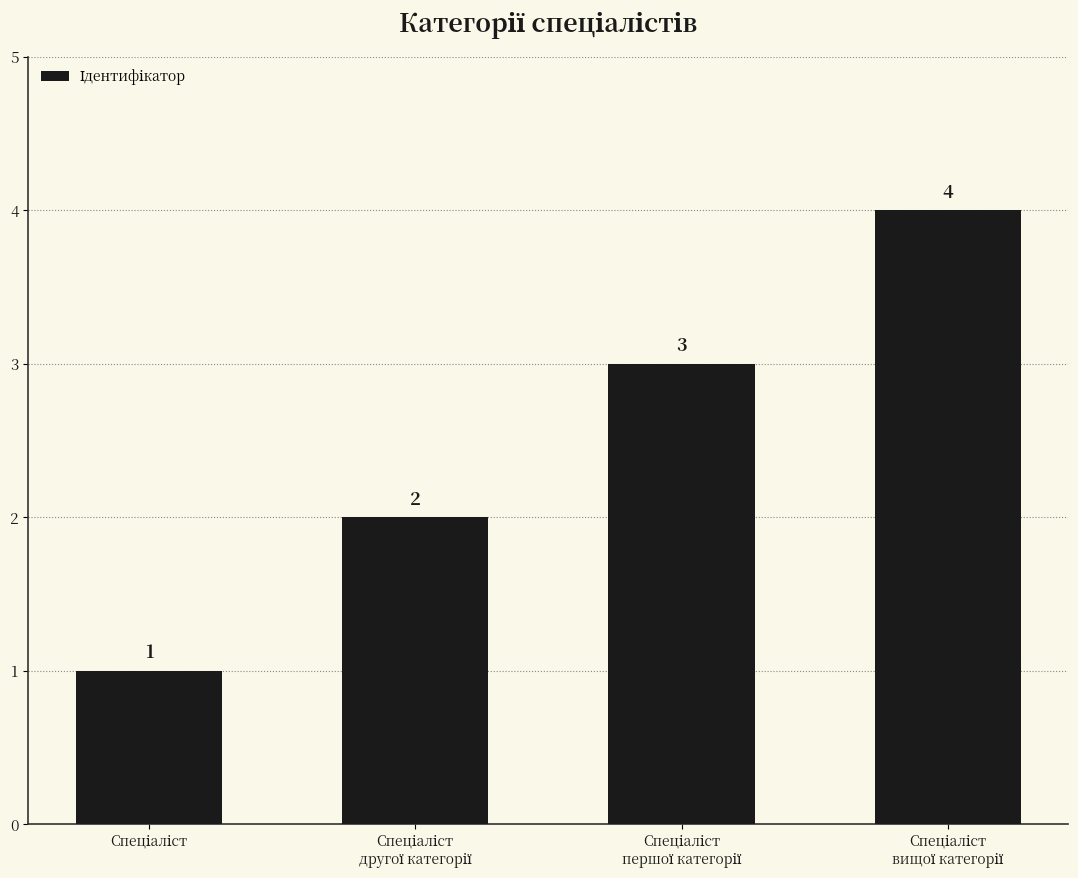

How many data points does each series have?

4